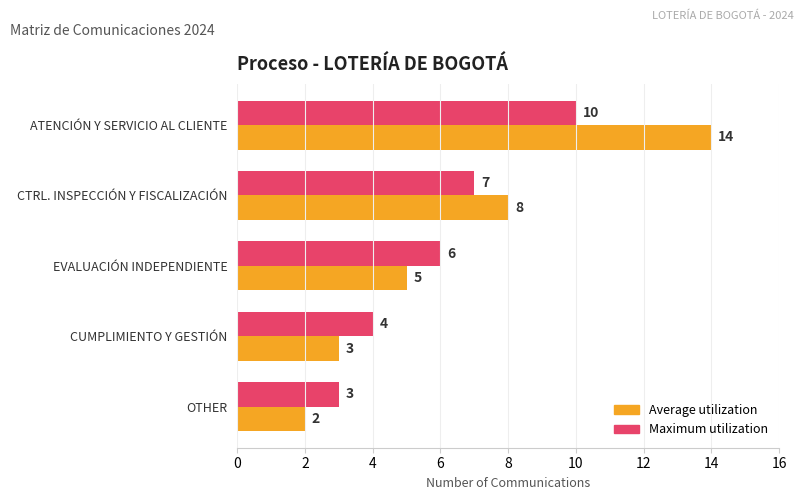

What is the difference between the maximum and minimum values in the Maximum utilization series?

7